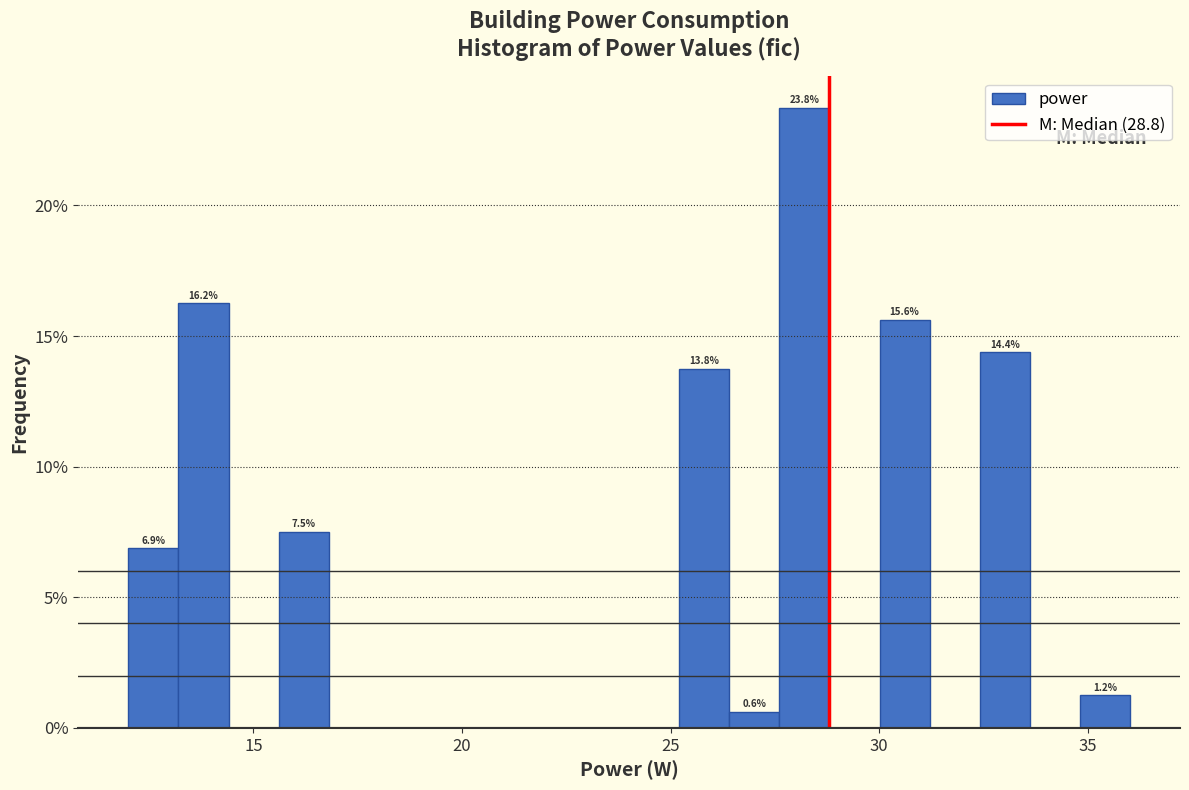

Around what value on the x-axis is the tallest bar? Give the approximate position of its centre, as read against the axis.

28.0